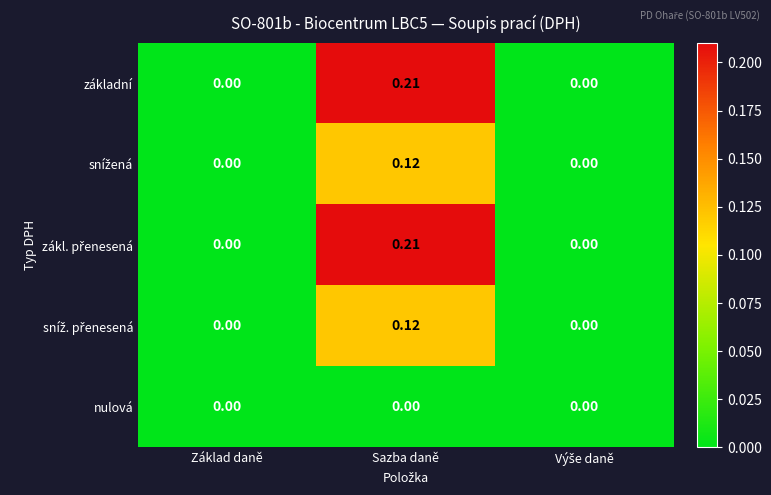

How many distinct data groups are displayed?

5